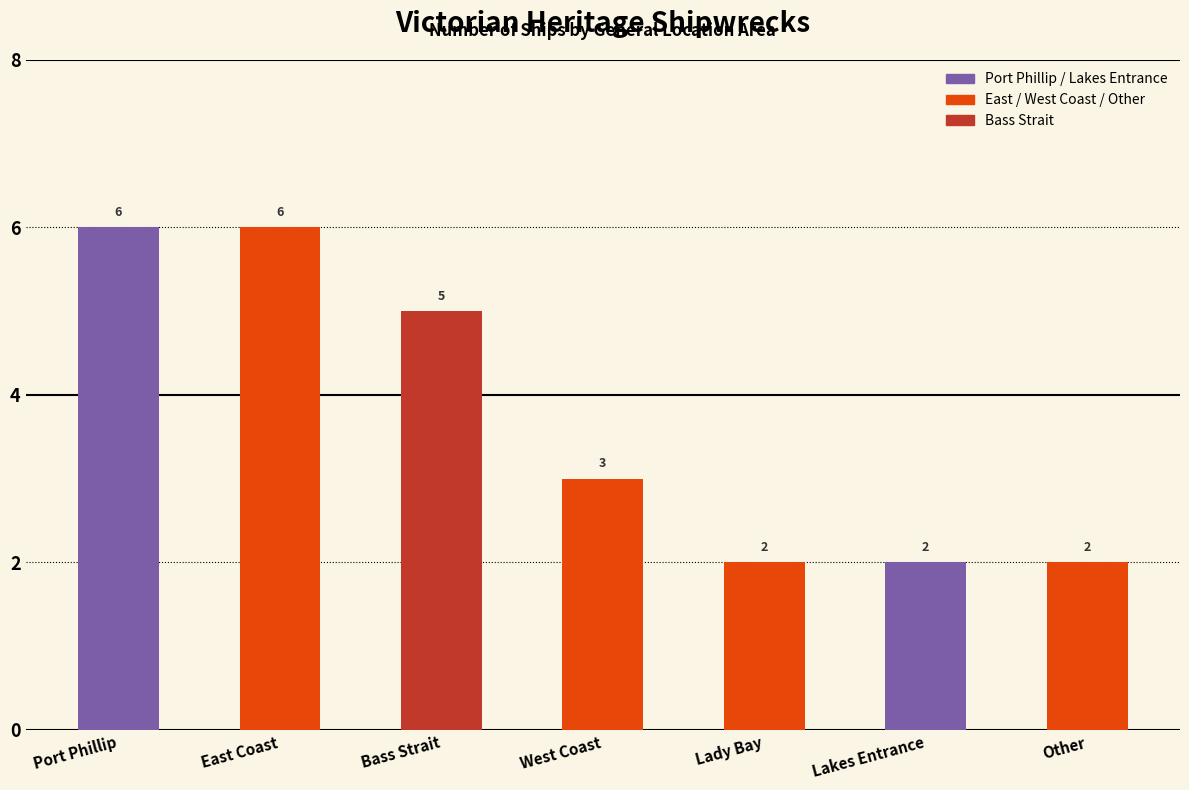

What is the sum of the values at Bass Strait and Lakes Entrance?

7